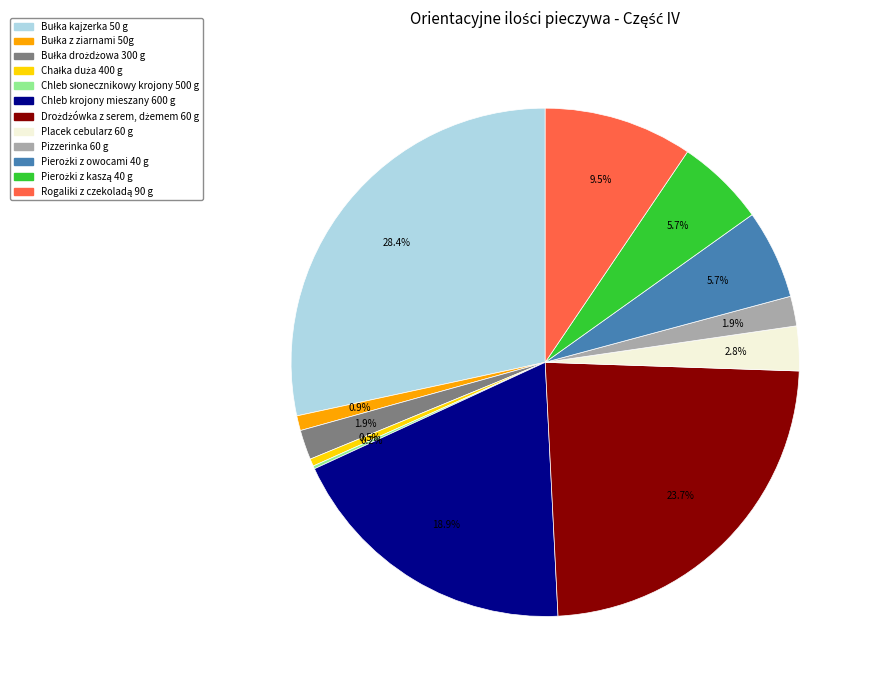

What percentage is NOT represented by Pizzerinka 60 g?

98.1%